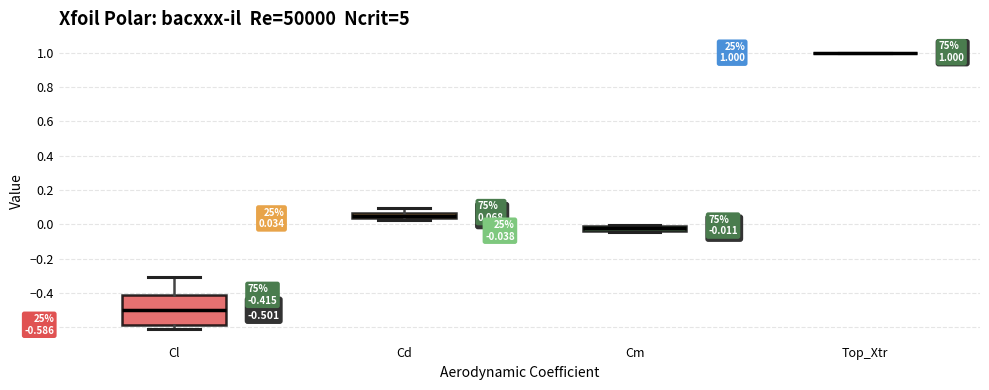

Comparing the boxes themselves (not the whiskers), which one is the tallest?

Cl